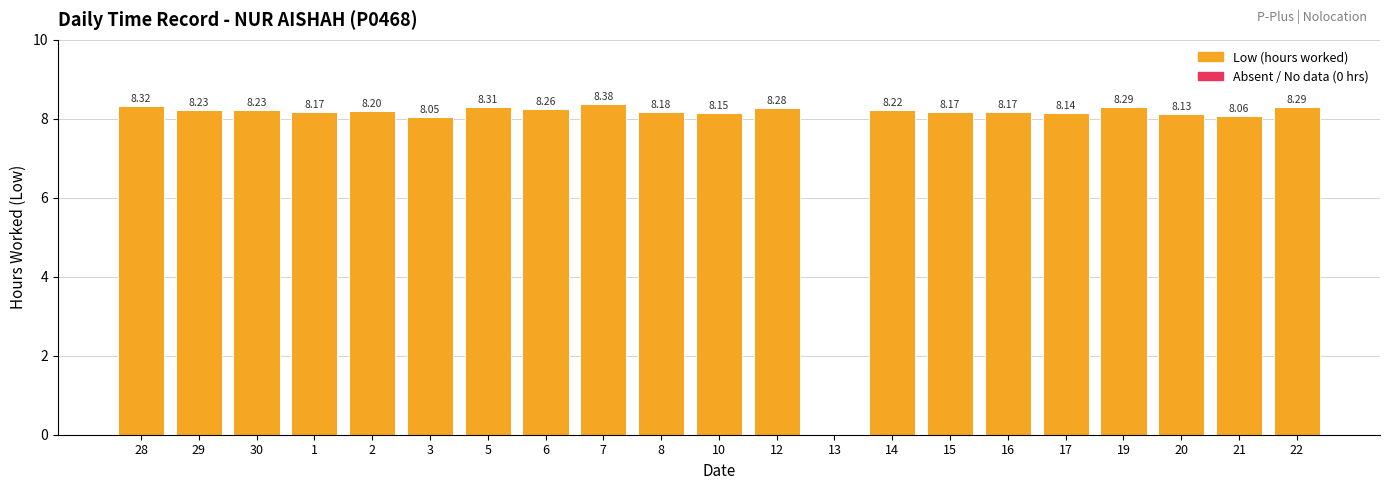

At which label does the data first exceed 8?

28